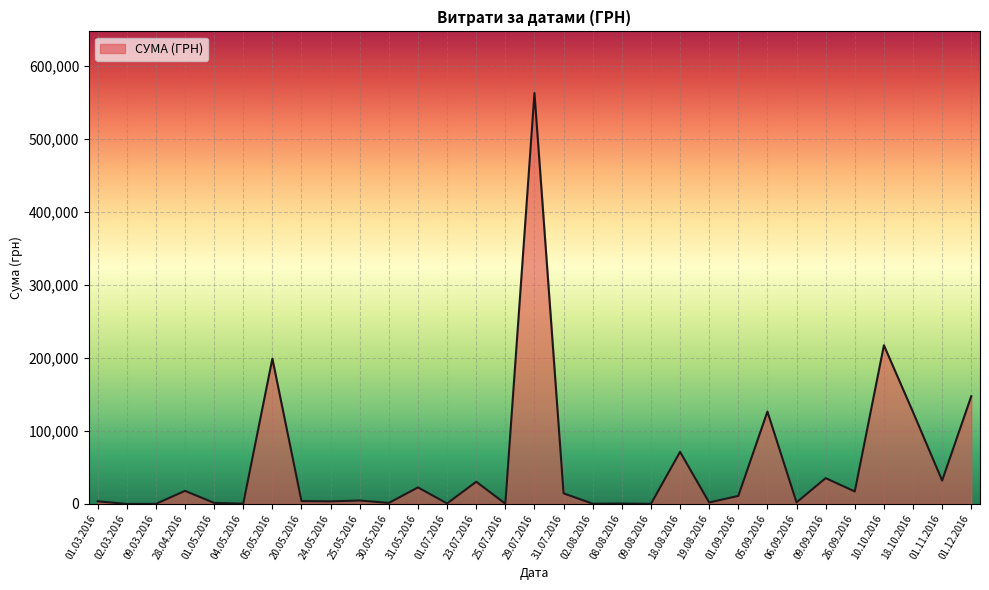

What is the greatest value displayed?

562653.8